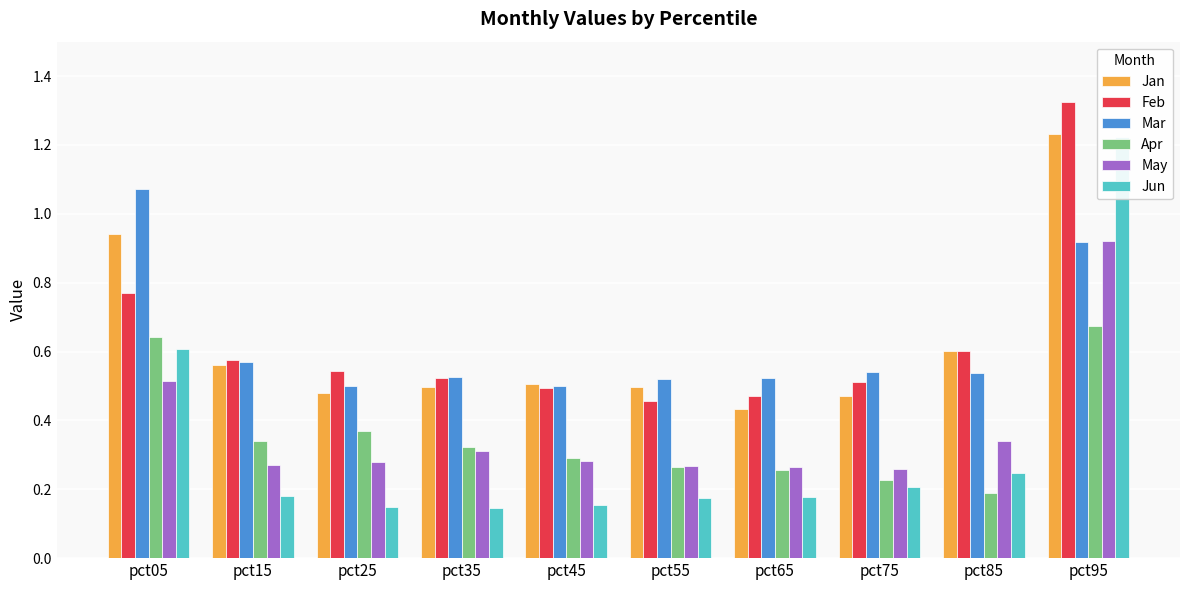

Does the chart contain stacked bars?

No